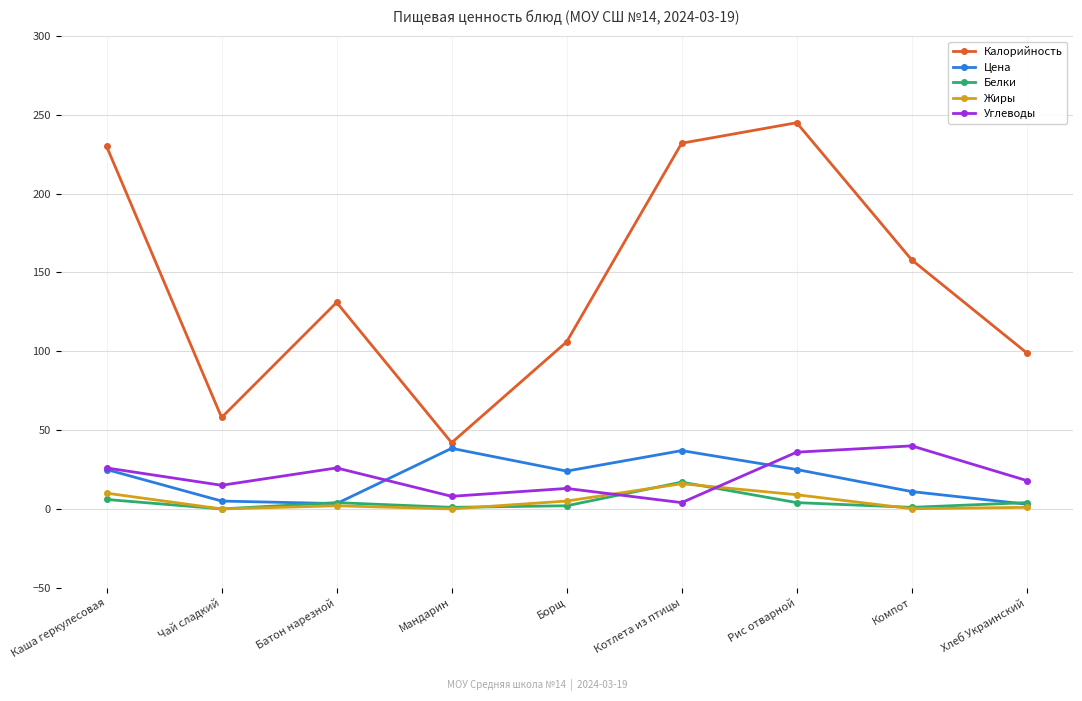

True or false: Цена has more than 0 points higher than both neighbors.

True